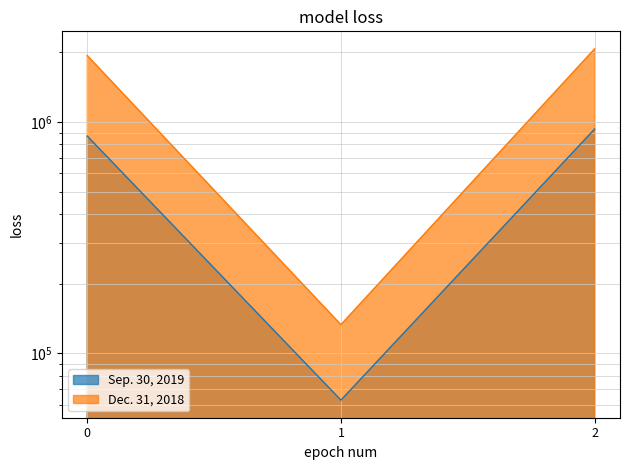

Reading left to right, list all the values displayed in this chart.

Sep. 30, 2019: 868866	62654	931520
Dec. 31, 2018: 1936560	132814	2069374